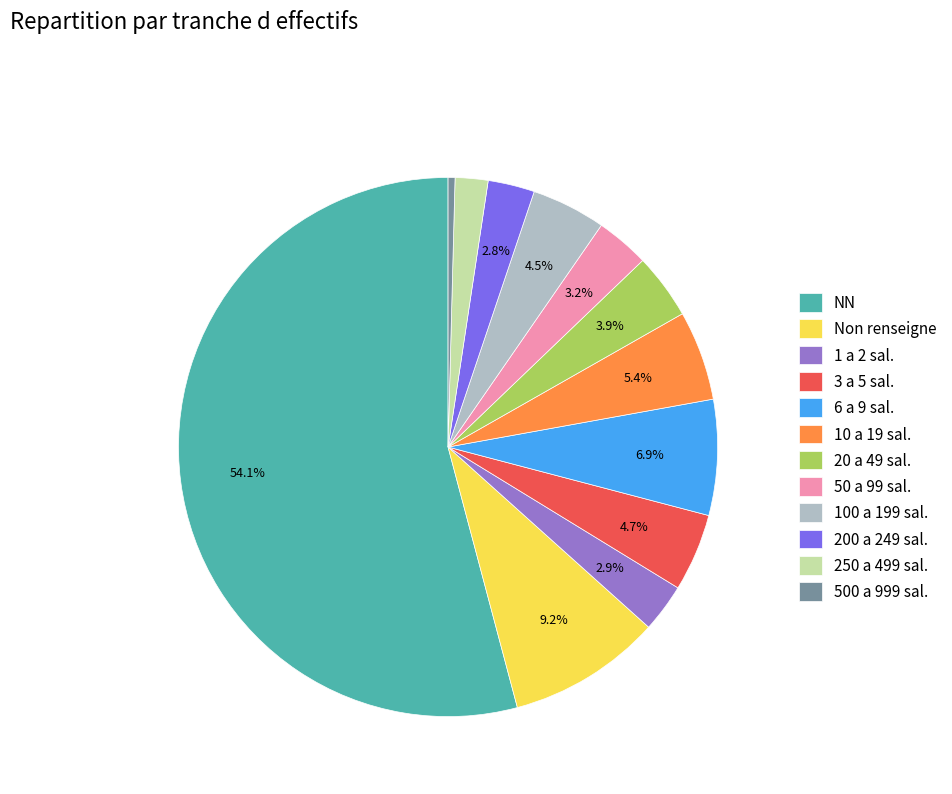

What is the largest slice in the pie chart?

NN